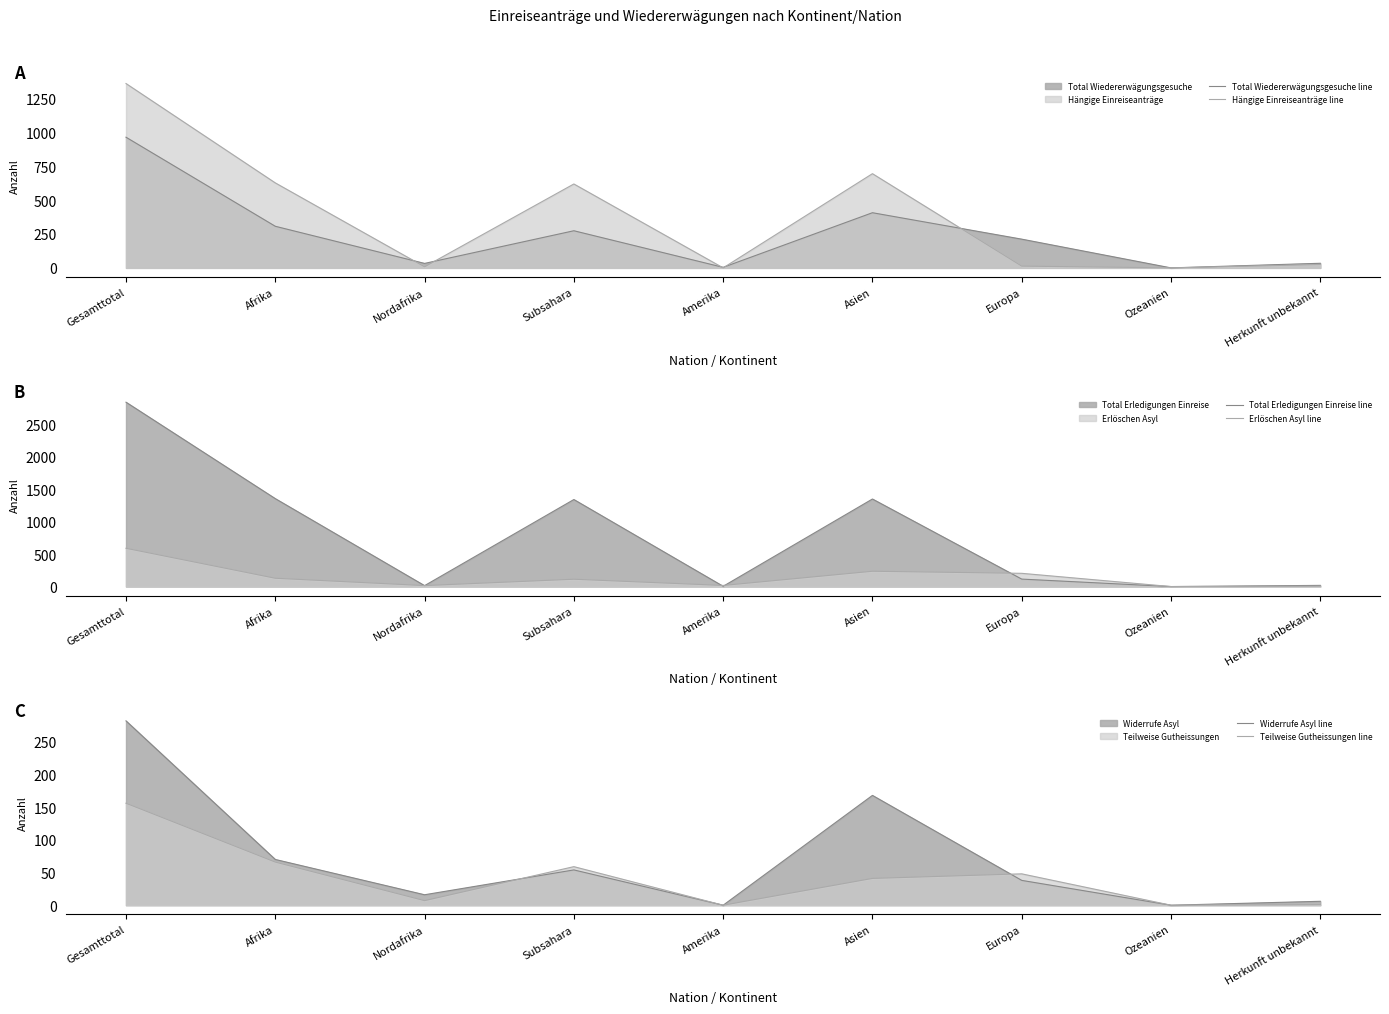

Which category has the lowest value across all series?

Ozeanien